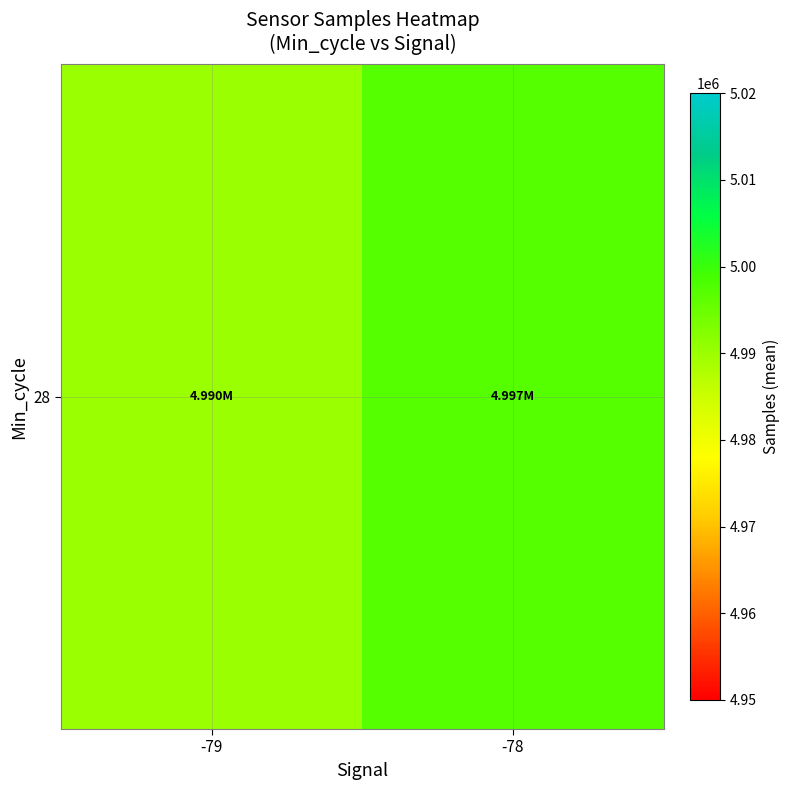

The chart shows a value of 3129381.0 at -79. True or false?

False